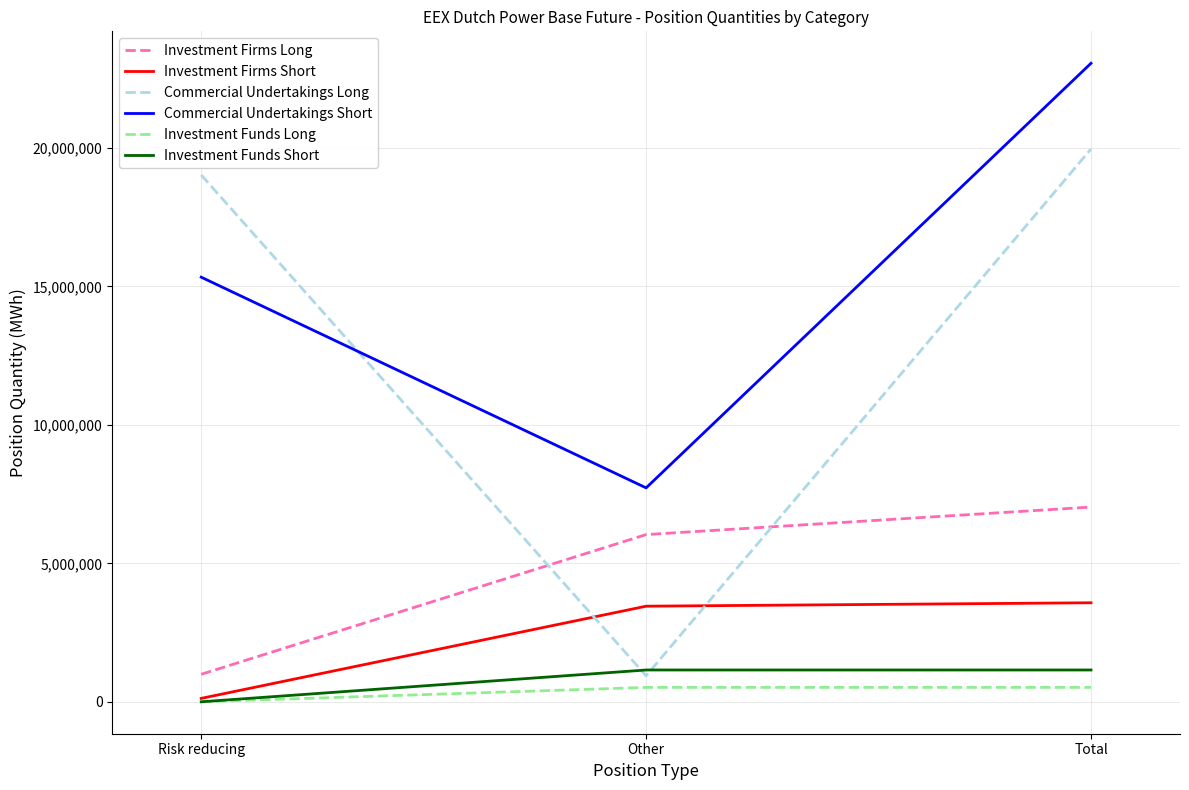

What position from the right is Other?

2